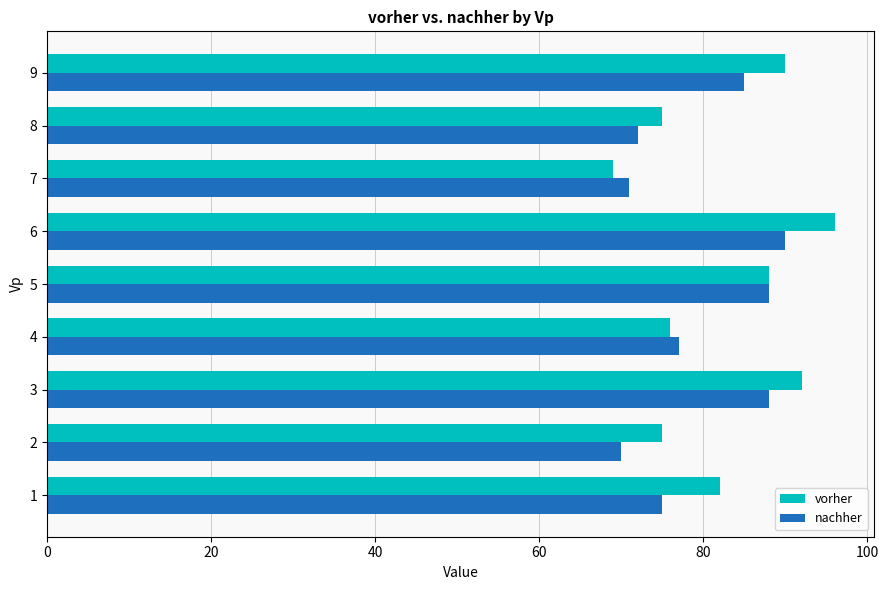

How many data points in vorher are less than 82?

4